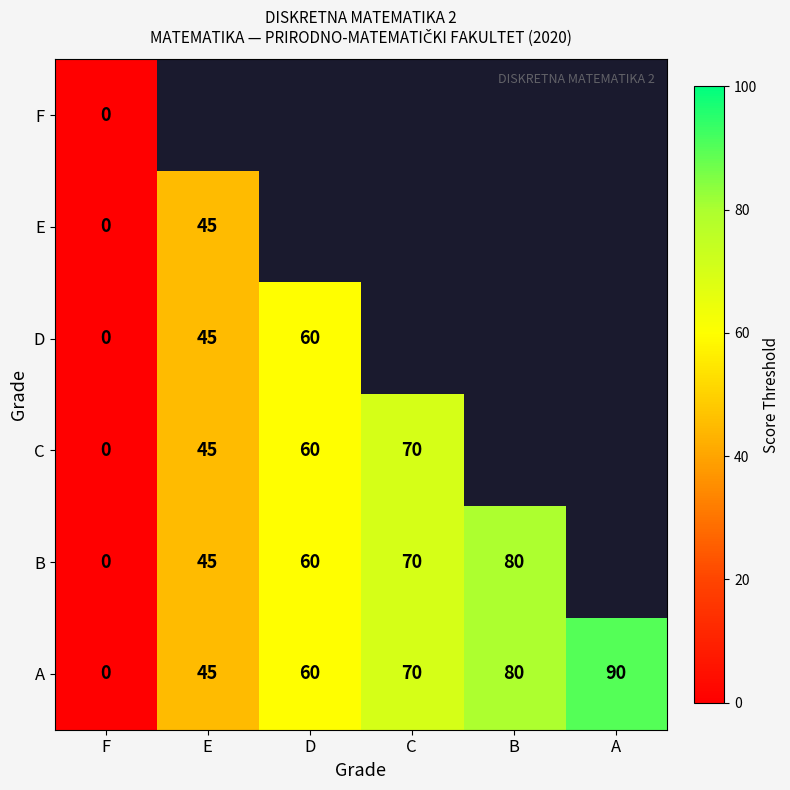

Is it true that A equals 0 at F?

True